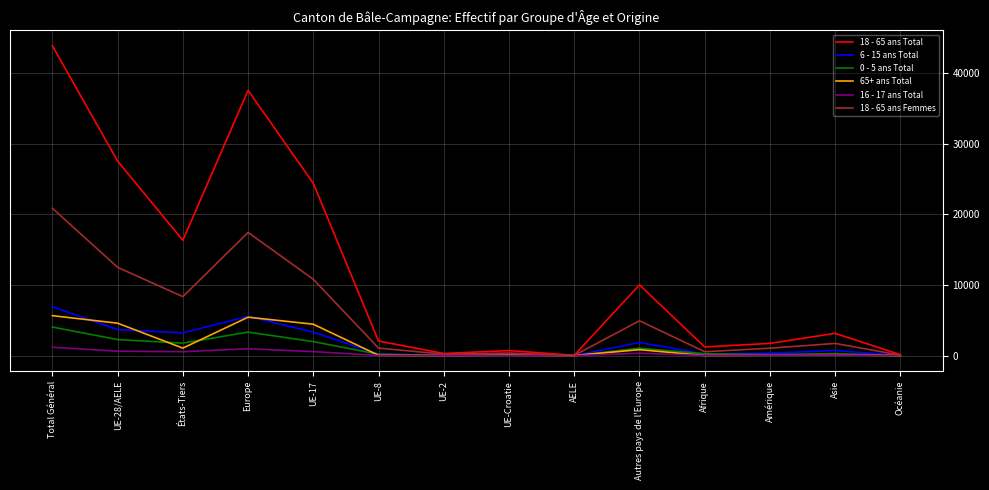

Which series has the widest spread of values?

18 - 65 ans Total